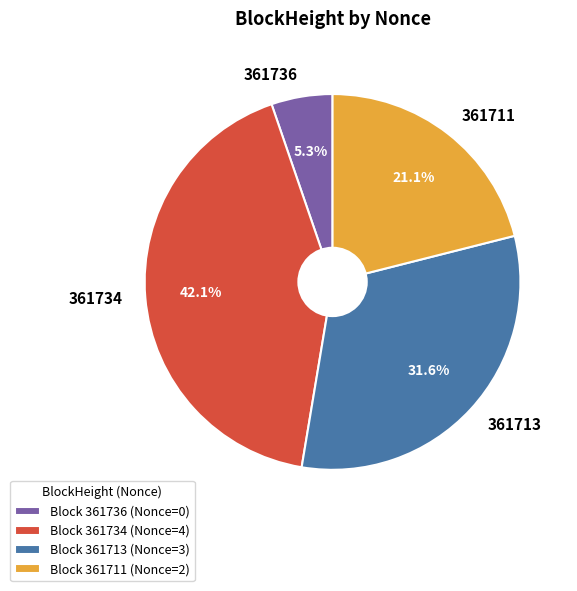

Does any single category account for the majority?

No